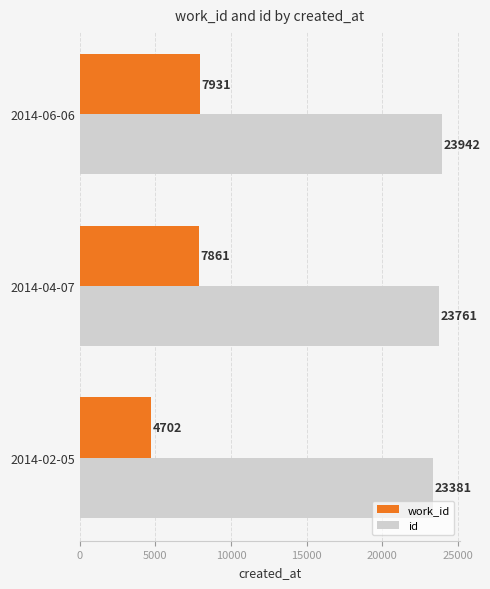

What is the minimum value shown in the chart?

4702